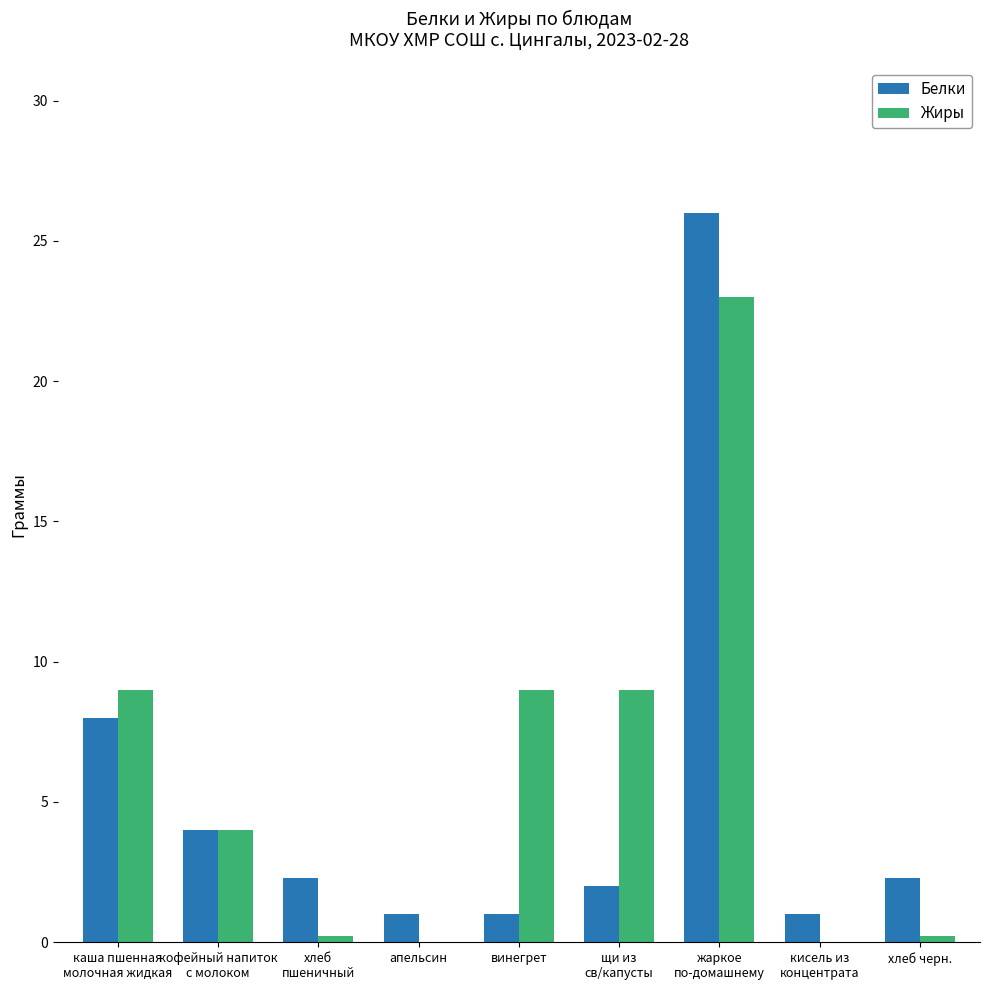

Is the value of Белки at апельсин greater than the value of Жиры at винегрет?

No